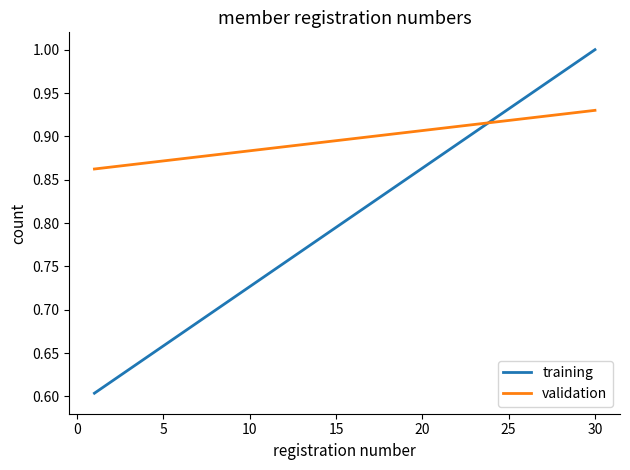

List the series in order of their overall mean, highest first.

validation, training